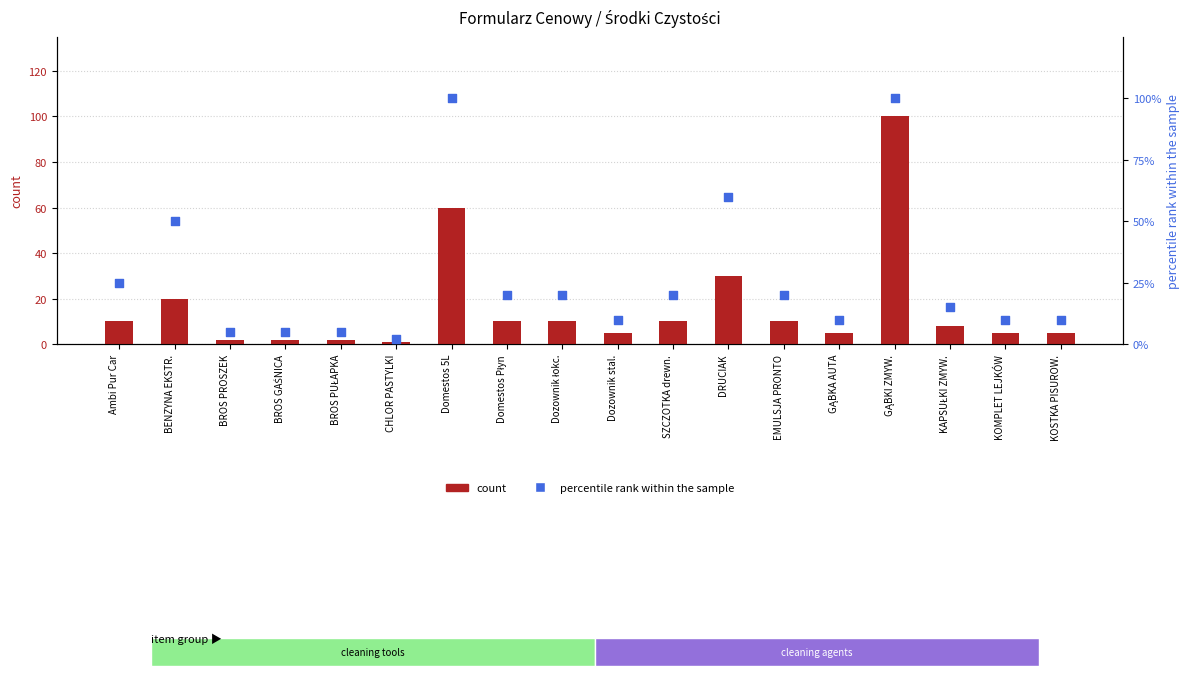

At which category is the sum across all series the highest?

GĄBKI ZMYW.